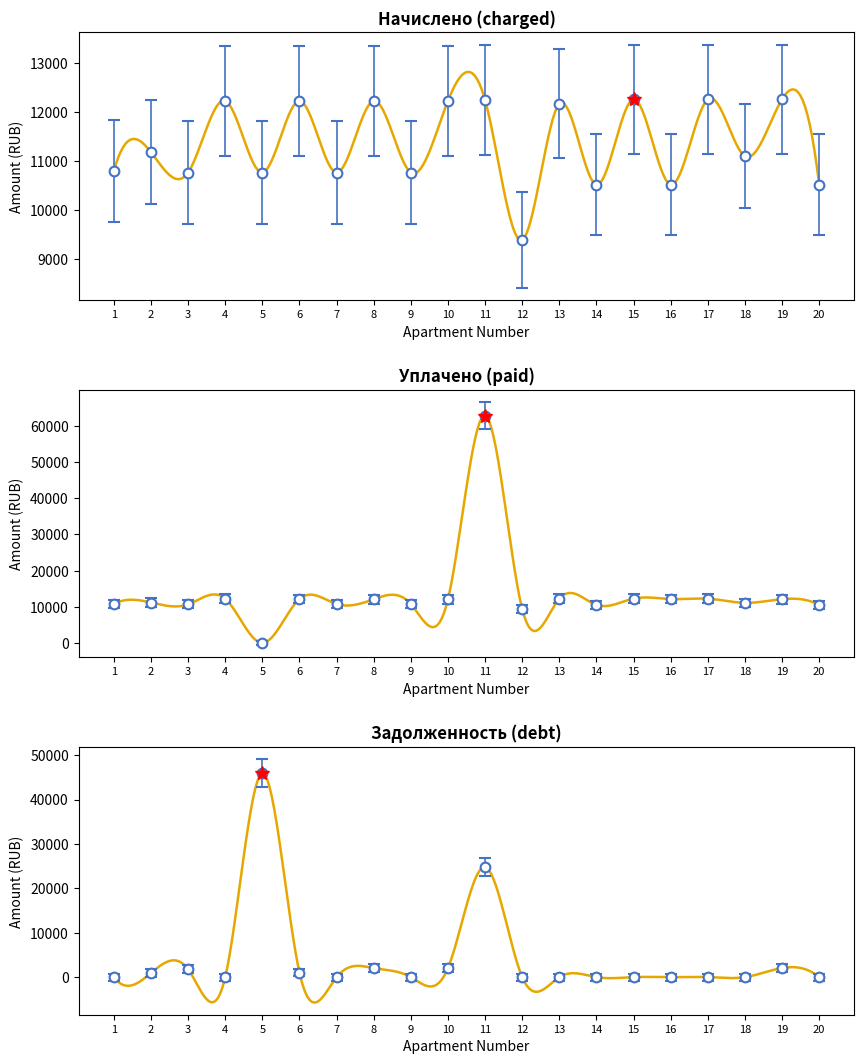

Is it true that nachisleno equals 10764.0 at 9?

True